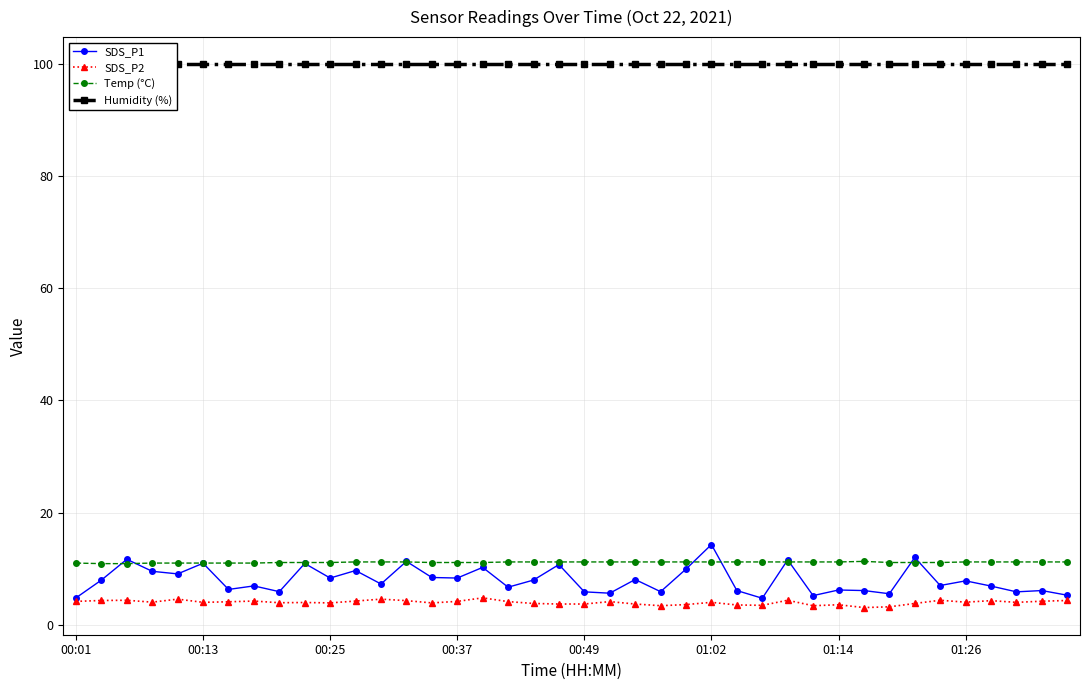

True or false: SDS_P2 has more than 2 points higher than both neighbors.

True